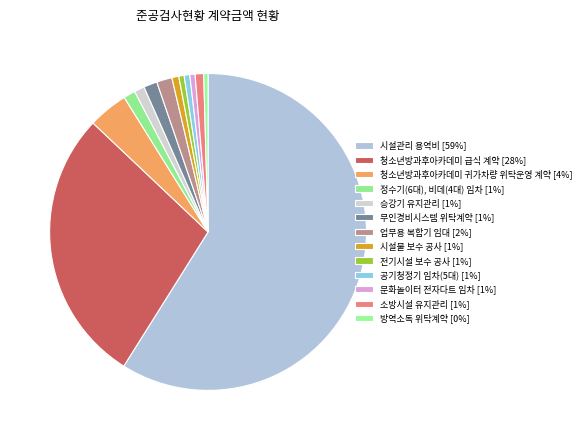

Is it true that 시설물 보수 공사 is 1% of the pie?

True